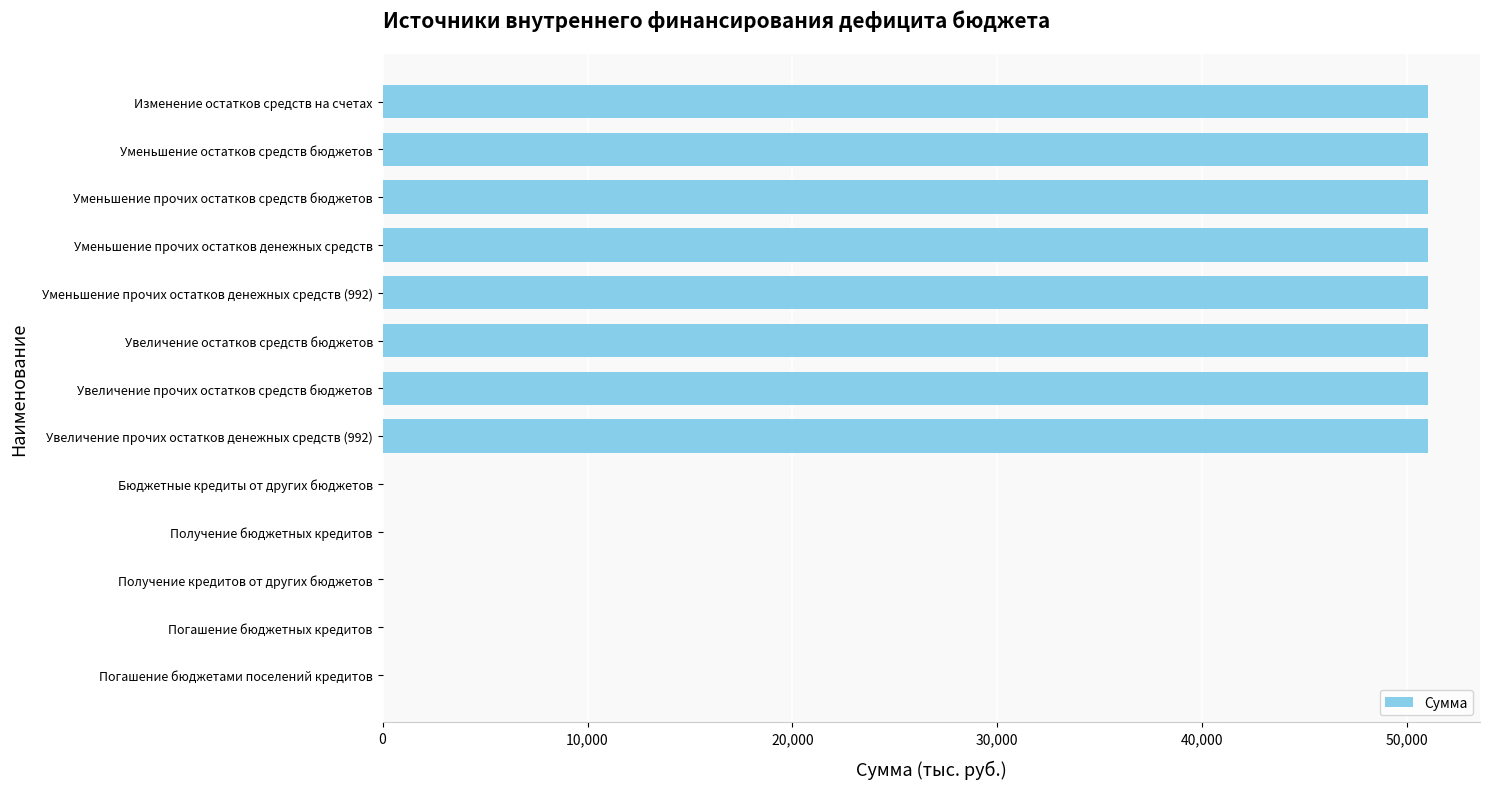

What is the sum of all values?

408072